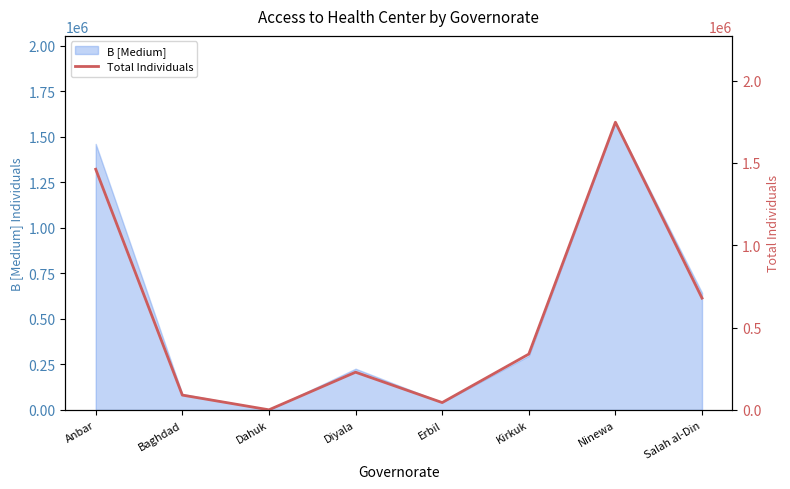

Reading left to right, what are all the values shown in this chart?

1461420	90072	768	229092	44772	339066	1746924	679008